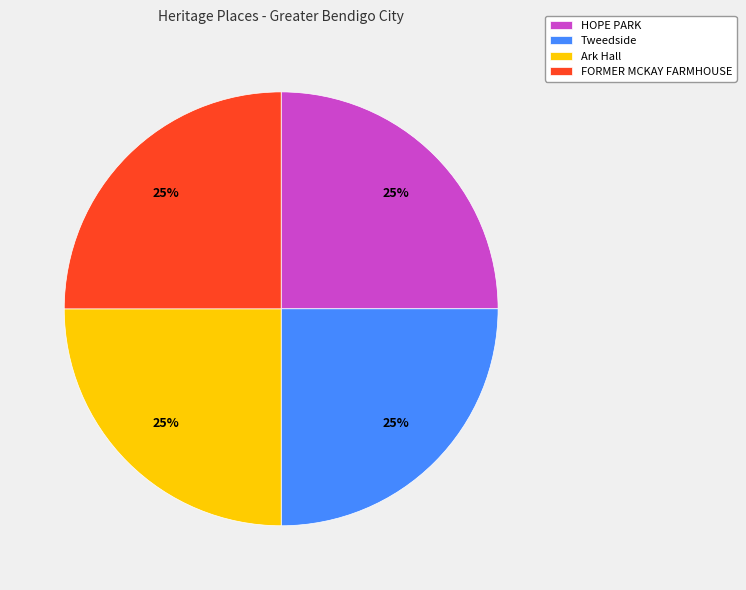

Does Ark Hall account for over 50% of the chart?

No